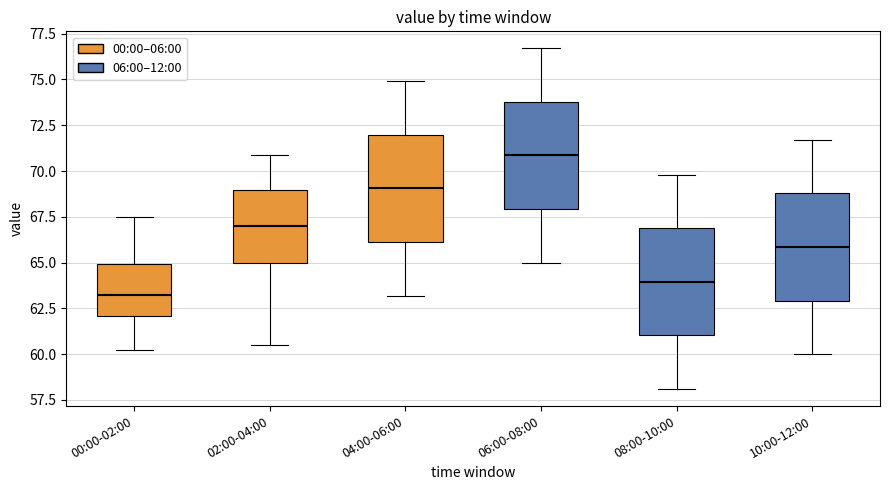

Which box's median line is the lowest?

00:00-02:00